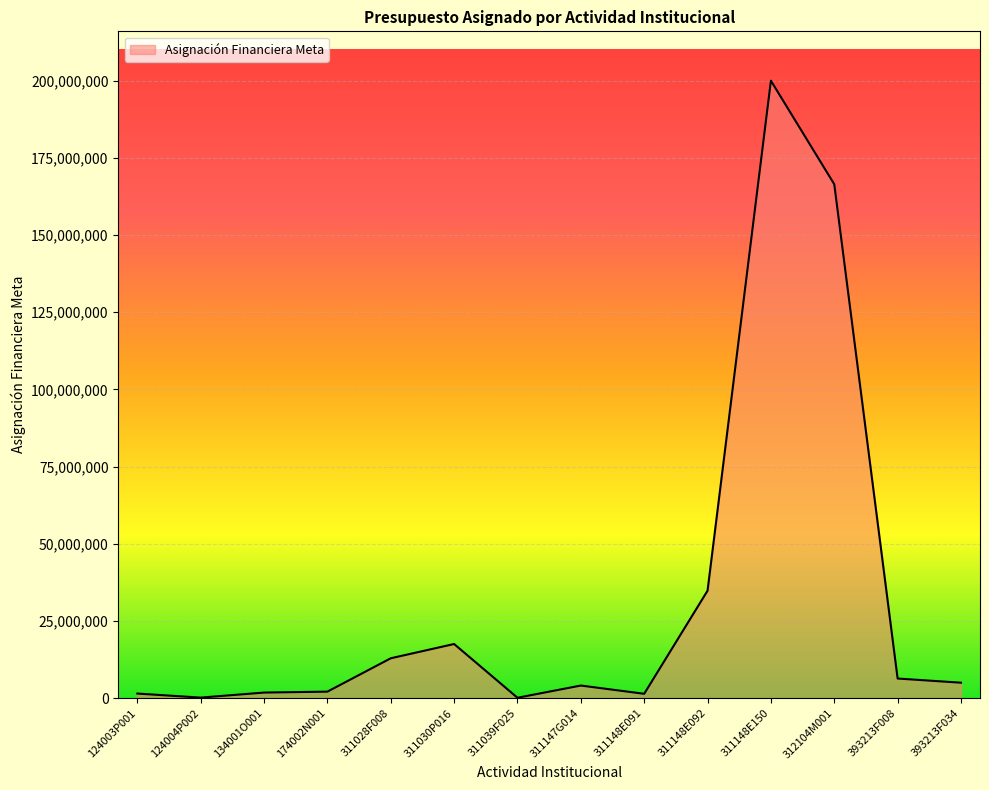

What is the difference between the maximum and minimum values?

199876000